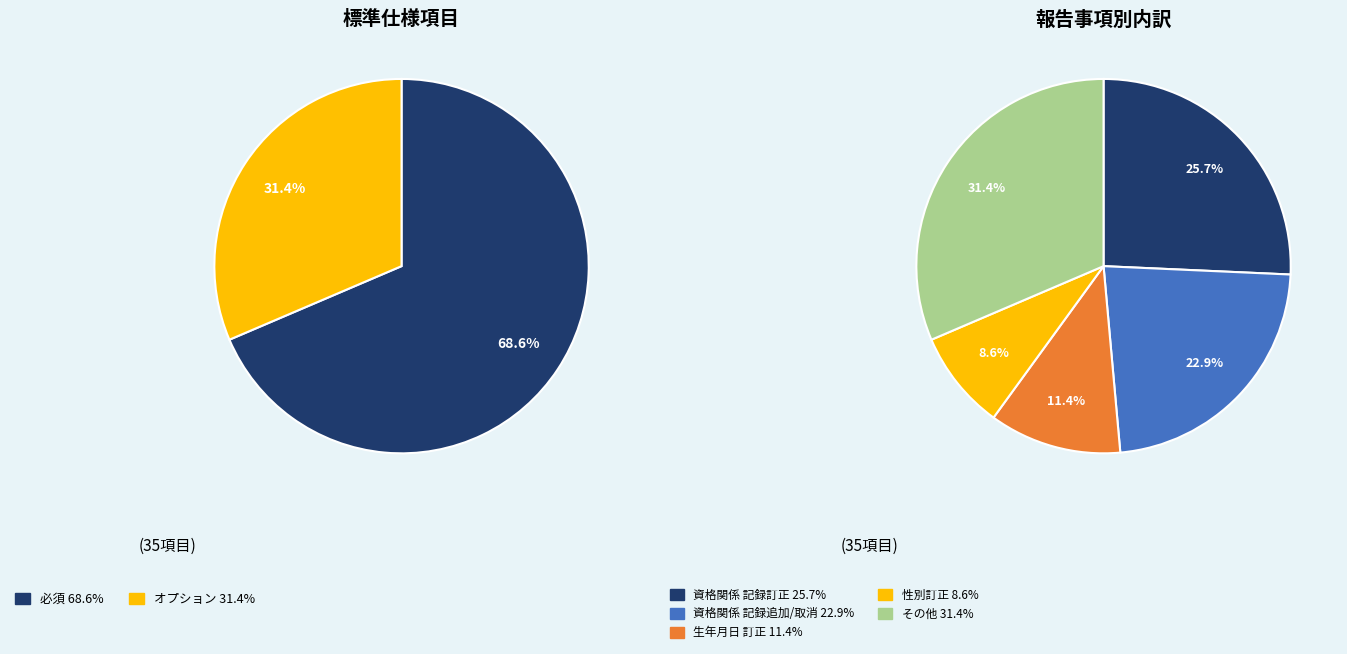

Do 必須 (●) and オプション (●) together represent more than half of the pie?

Yes